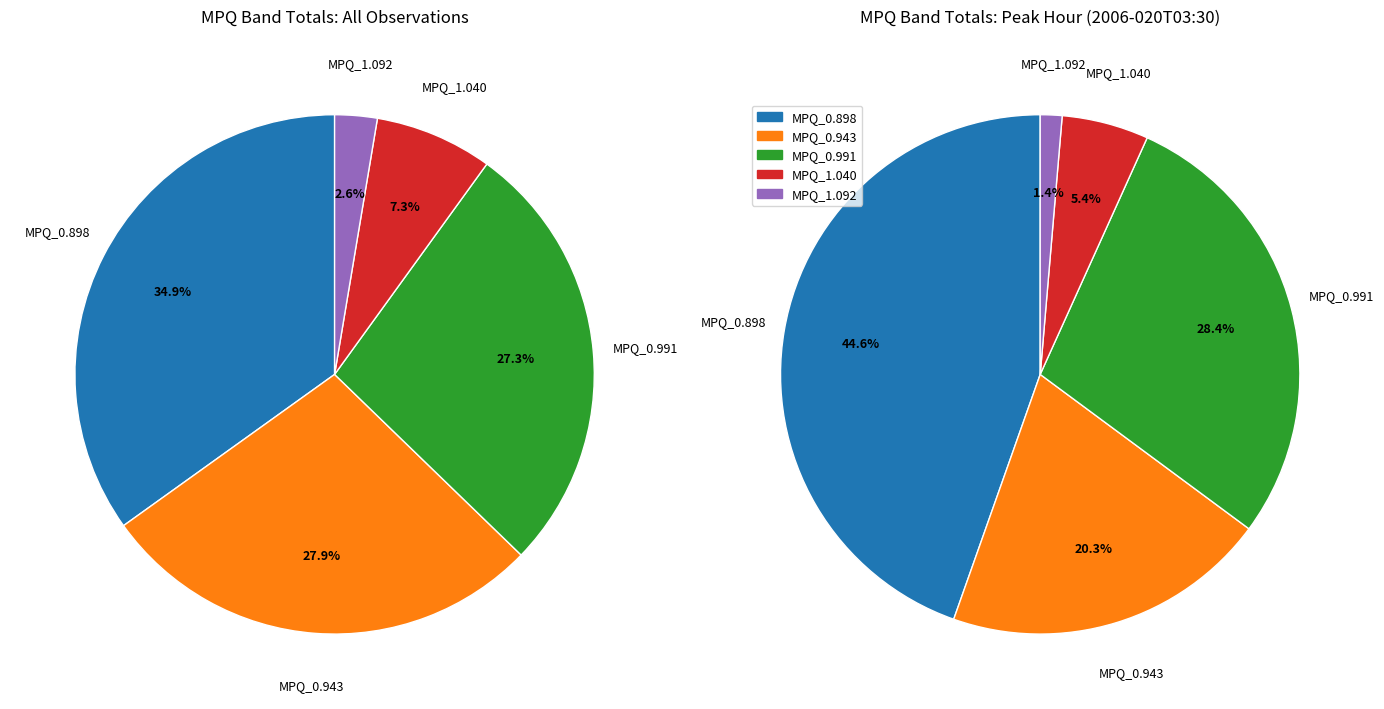

Which series has the widest spread of values?

MPQ_0.898 (sum)